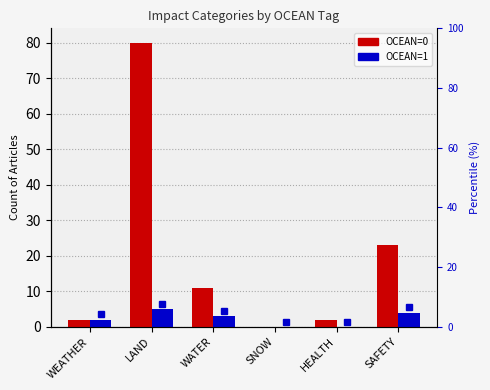

How many data points in OCEAN=1 are above 3?

2